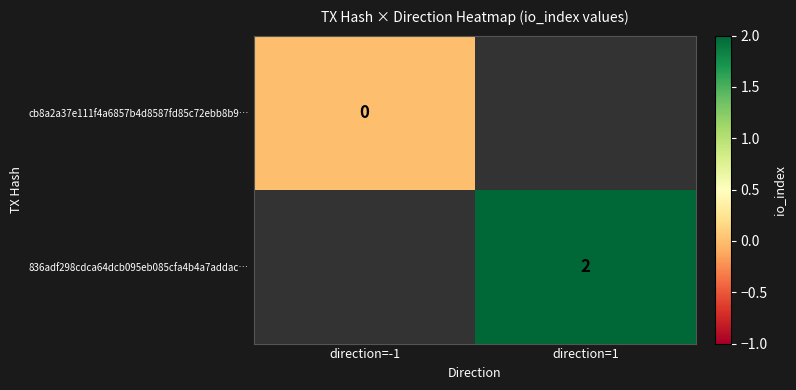

Is it true that 836adf298cdca64dcb095eb085cfa4b4a7addac… equals 2 at direction=1?

True